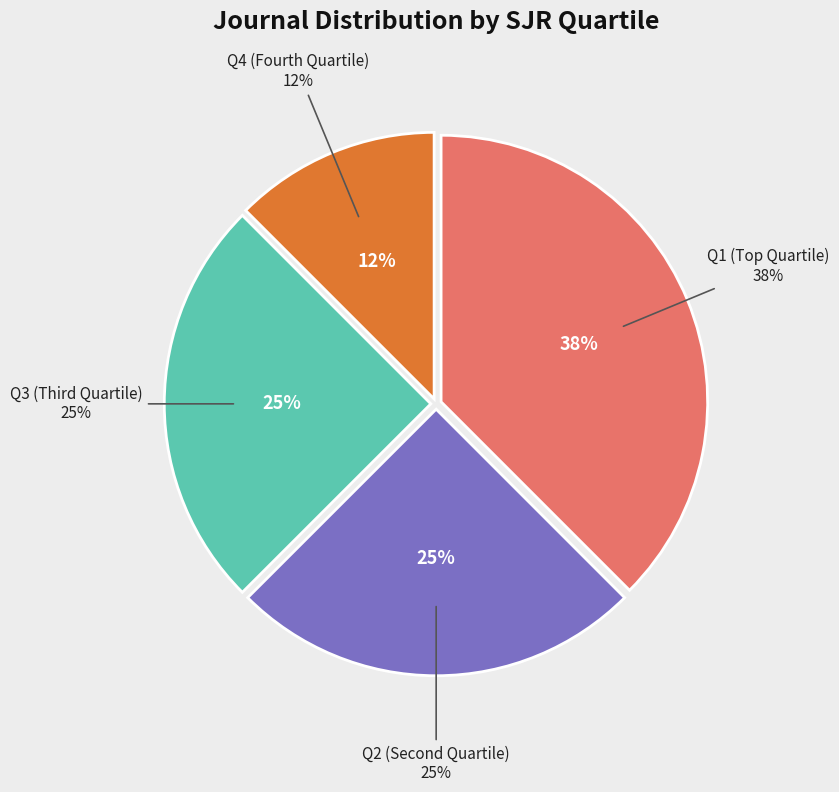

To the nearest percent, what is the average slice percentage?

25%